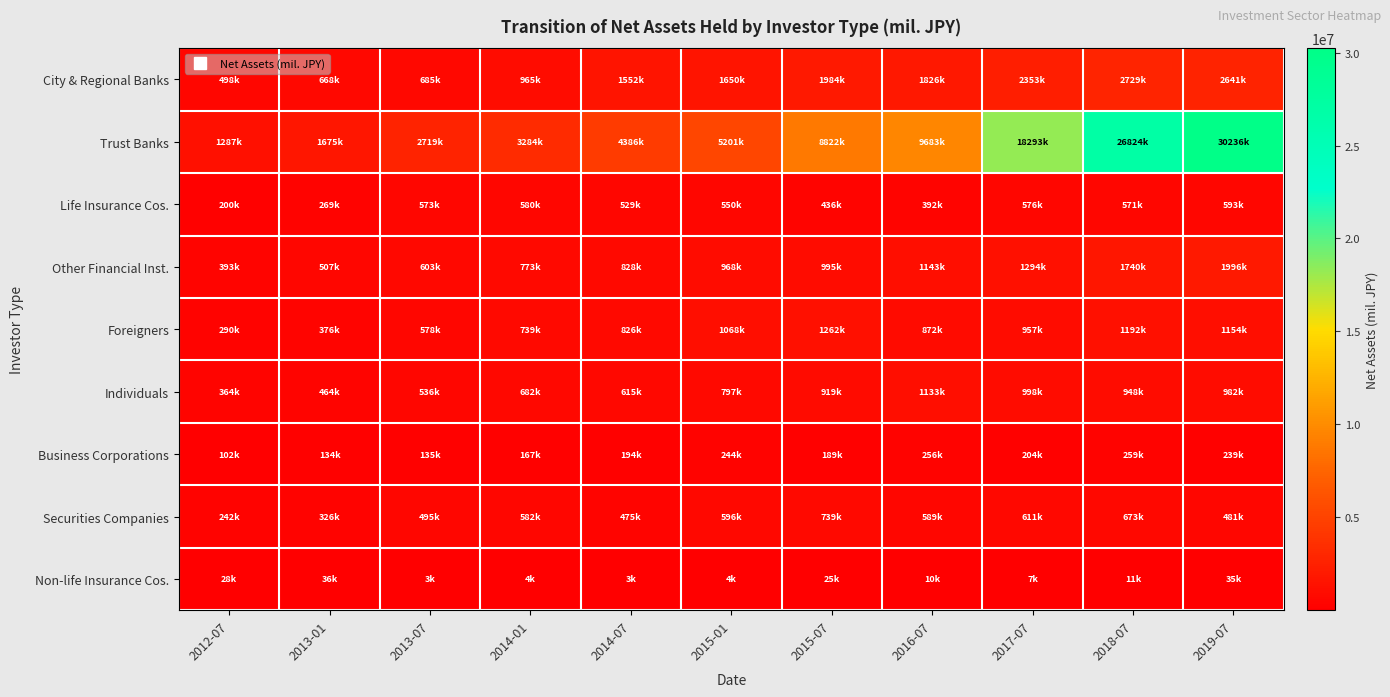

Reading left to right, transcribe all the data shown in this chart.

City & Regional Banks: 2012-07=498129	2013-01=668221	2013-07=685336	2014-01=965408	2014-07=1552858	2015-01=1650934	2015-07=1984909	2016-07=1826922	2017-07=2353911	2018-07=2729526	2019-07=2641260
Trust Banks: 2012-07=1287390	2013-01=1675965	2013-07=2719262	2014-01=3284657	2014-07=4386760	2015-01=5201292	2015-07=8822656	2016-07=9683018	2017-07=18293796	2018-07=26824636	2019-07=30236228
Life Insurance Cos.: 2012-07=200776	2013-01=269402	2013-07=573593	2014-01=580576	2014-07=529324	2015-01=550773	2015-07=436087	2016-07=392277	2017-07=576185	2018-07=571181	2019-07=593914
Other Financial Inst.: 2012-07=393789	2013-01=507168	2013-07=603224	2014-01=773318	2014-07=828584	2015-01=968702	2015-07=995419	2016-07=1143406	2017-07=1294887	2018-07=1740967	2019-07=1996511
Foreigners: 2012-07=290370	2013-01=376039	2013-07=578765	2014-01=739341	2014-07=826766	2015-01=1068503	2015-07=1262410	2016-07=872651	2017-07=957800	2018-07=1192208	2019-07=1154669
Individuals: 2012-07=364904	2013-01=464419	2013-07=536303	2014-01=682880	2014-07=615017	2015-01=797873	2015-07=919601	2016-07=1133862	2017-07=998325	2018-07=948681	2019-07=982165
Business Corporations: 2012-07=102434	2013-01=134576	2013-07=135525	2014-01=167870	2014-07=194933	2015-01=244945	2015-07=189551	2016-07=256213	2017-07=204415	2018-07=259284	2019-07=239637
Securities Companies: 2012-07=242005	2013-01=326048	2013-07=495279	2014-01=582358	2014-07=475510	2015-01=596270	2015-07=739964	2016-07=589824	2017-07=611742	2018-07=673769	2019-07=481550
Non-life Insurance Cos.: 2012-07=28065	2013-01=36421	2013-07=3957	2014-01=4692	2014-07=3897	2015-01=4351	2015-07=25815	2016-07=10748	2017-07=7421	2018-07=11941	2019-07=35494